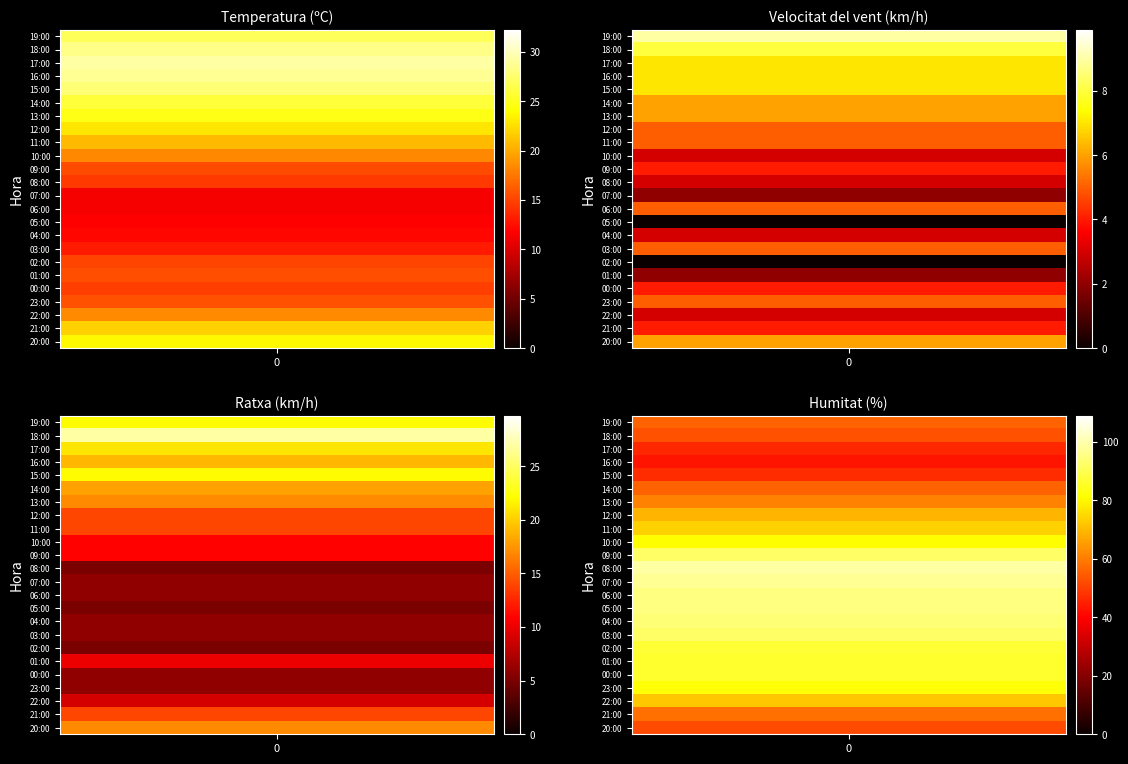

What is the sum of the Temperatura (ºC) values at 23:00 and 06:00?

27.1